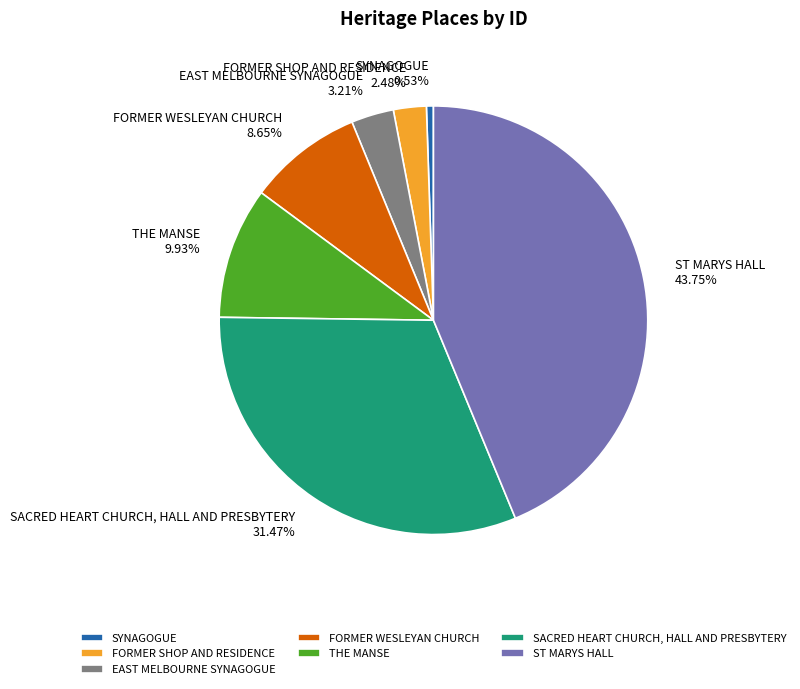

Count the number of slices in the pie.

7